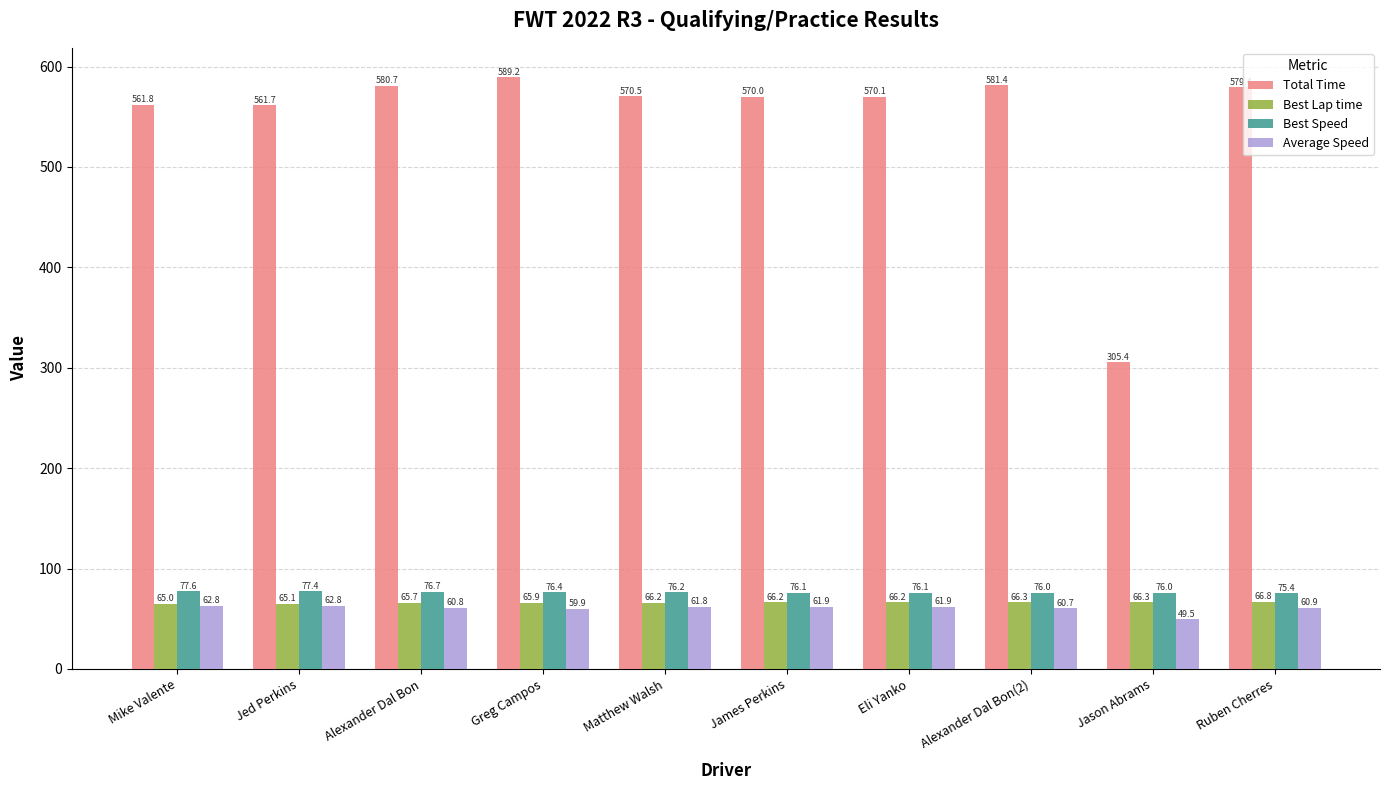

At which category does the chart reach its minimum across all series?

Jason Abrams